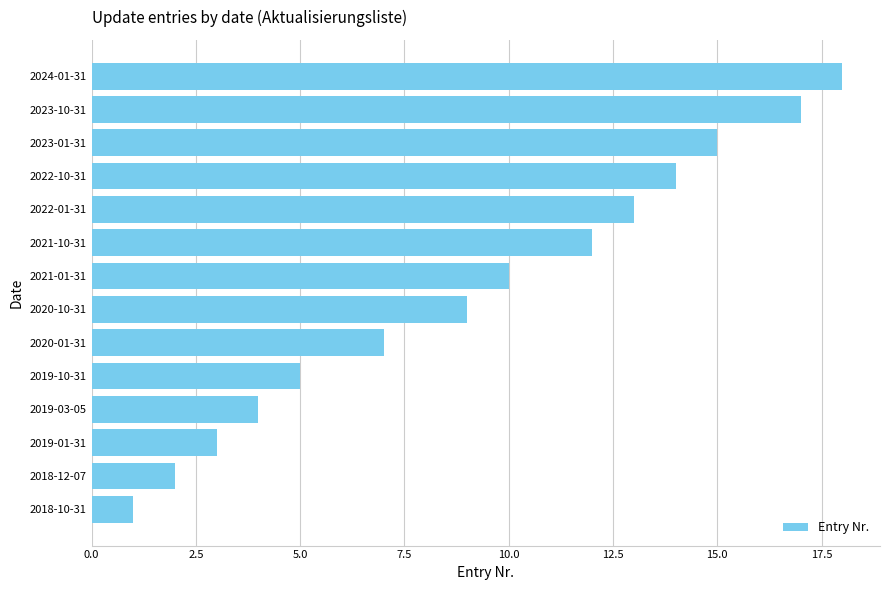

True or false: the data shows 10 at 12.5.

False